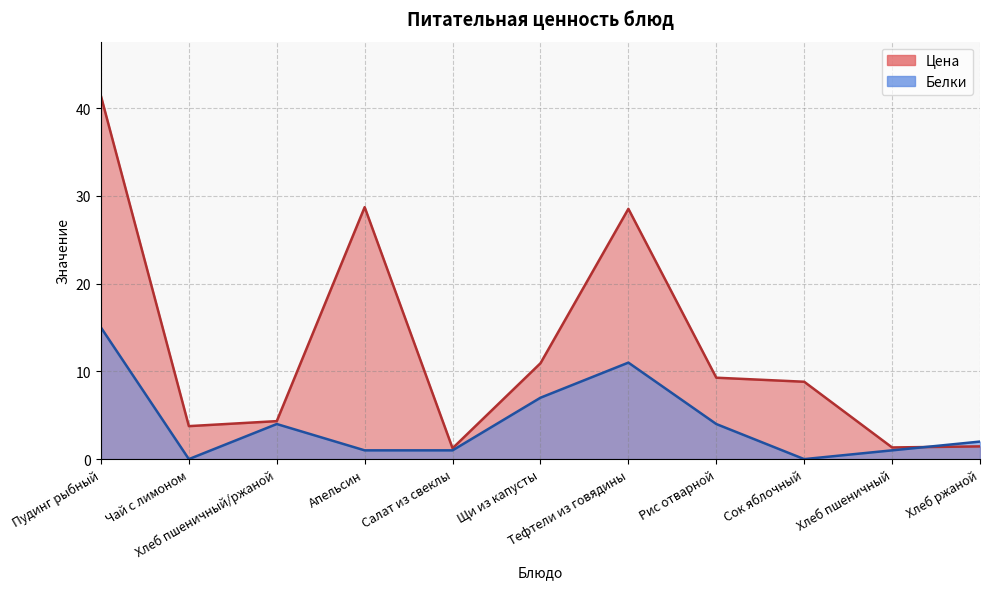

What is the sum of all Белки values?

46.0